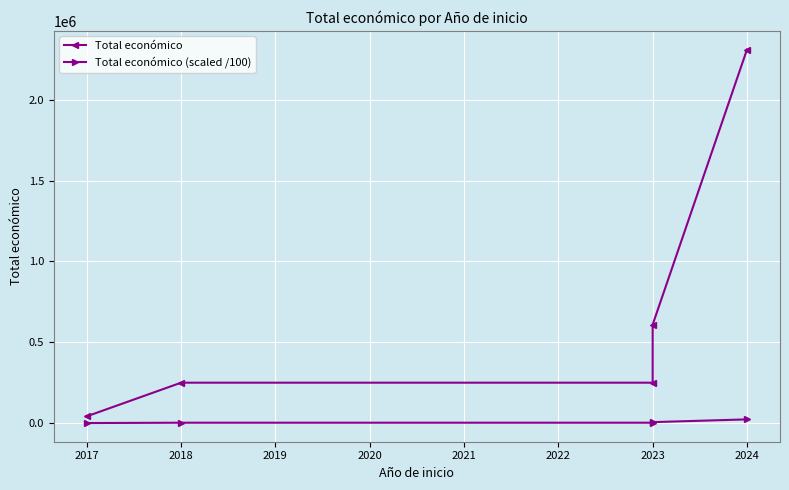

What is the average value of the Total económico series?

692260.8